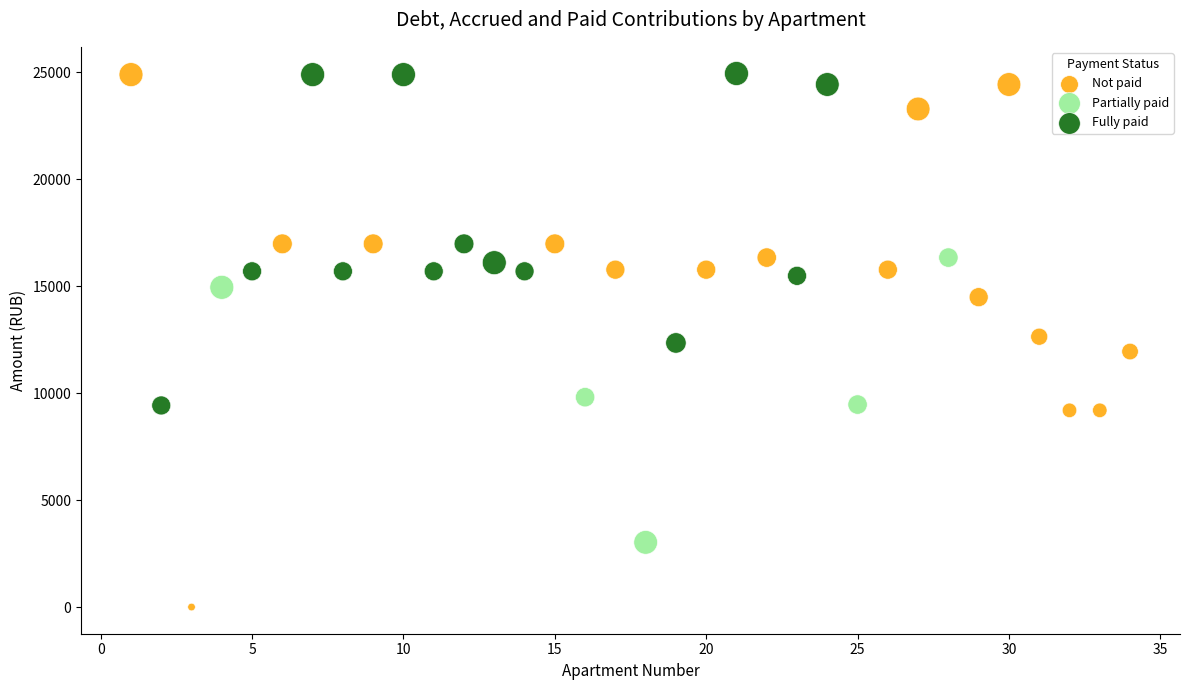

What are all the series names shown in the legend?

Not paid, Partially paid, Fully paid